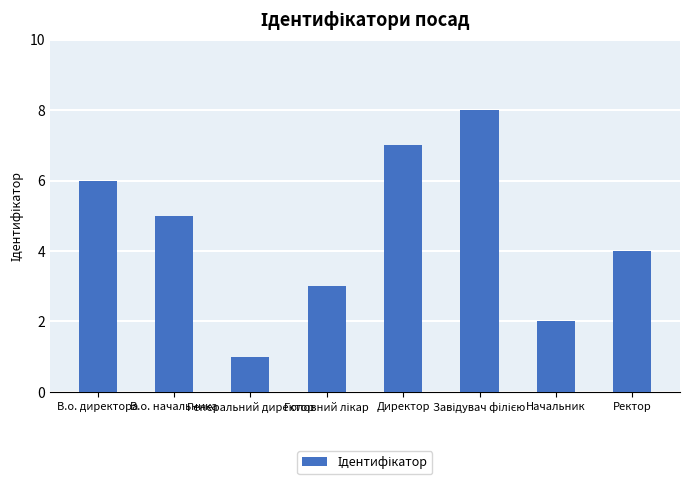

What is the greatest value displayed?

8